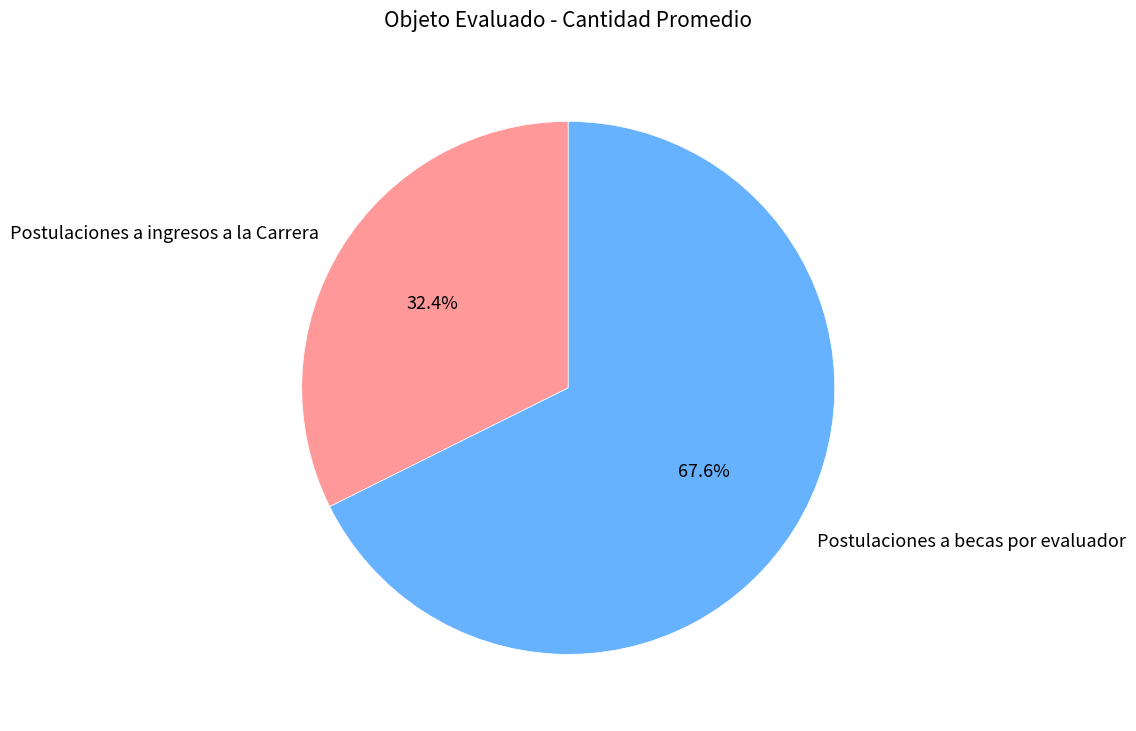

To the nearest percent, what is the average slice percentage?

50%